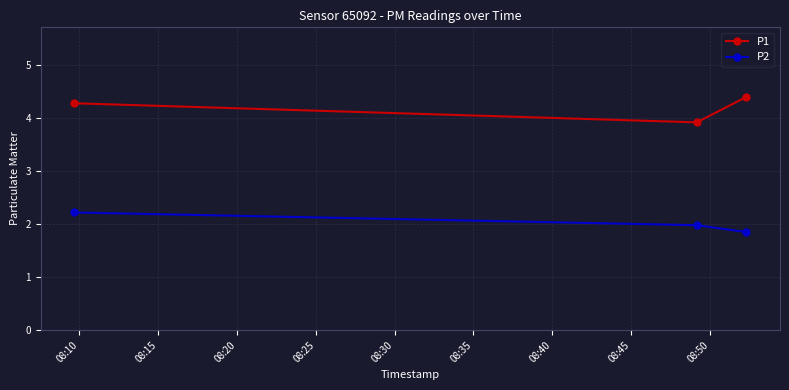

What is the minimum value for P1?

3.9